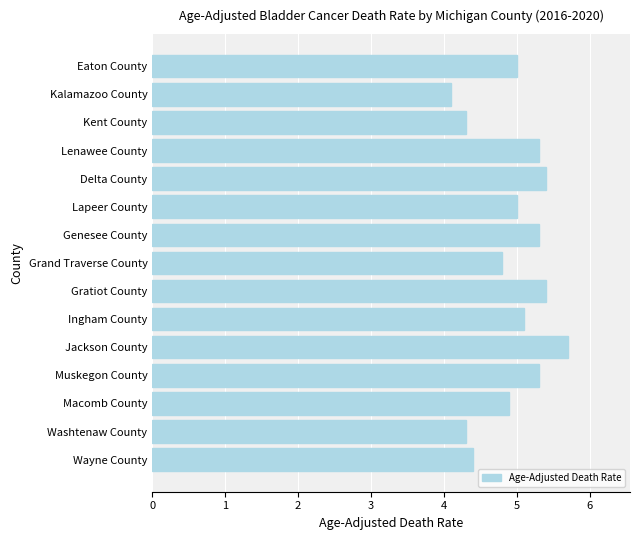

What is the ratio of the value at Delta County to the value at Genesee County?

1.0